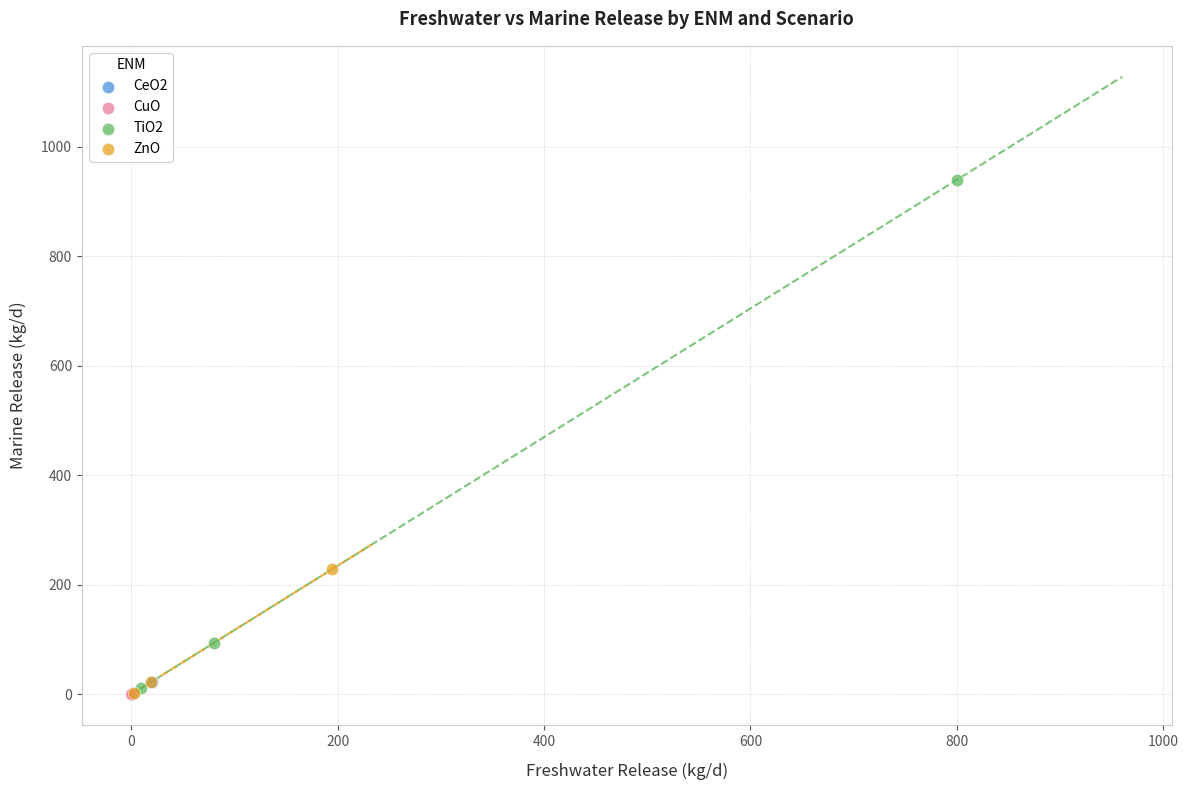

Which series reaches the maximum Y coordinate?

TiO2